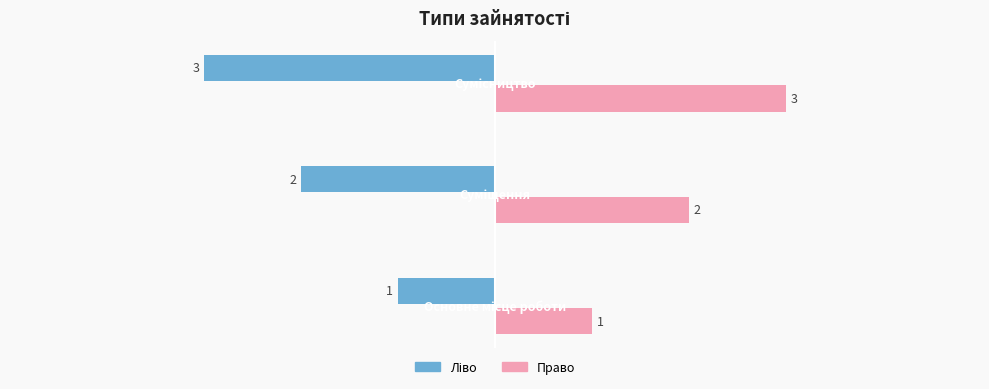

True or false: the data shows 2 at Суміщення.

True